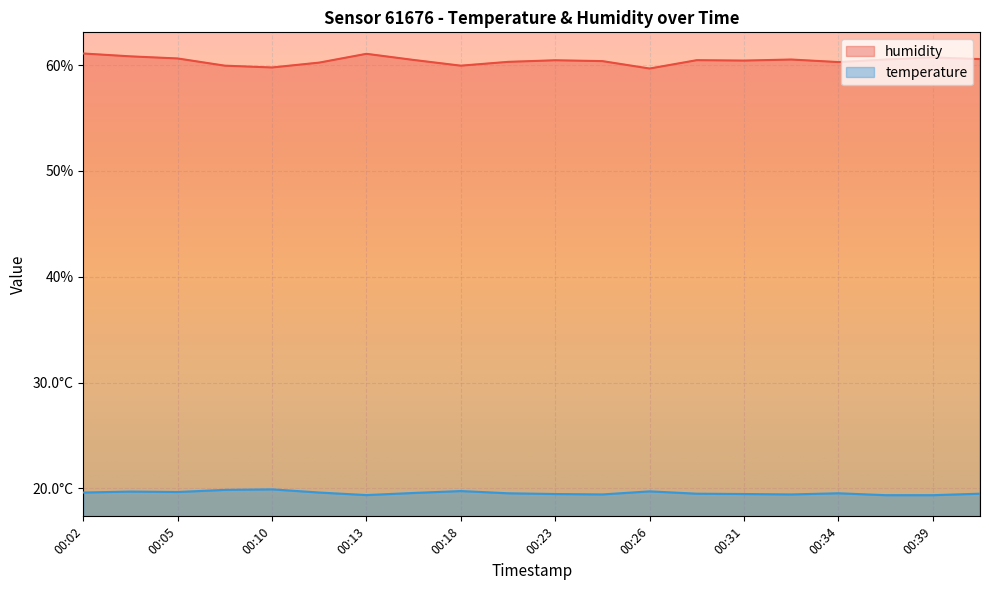

The value of temperature at 00:26 is 11.8. True or false?

False